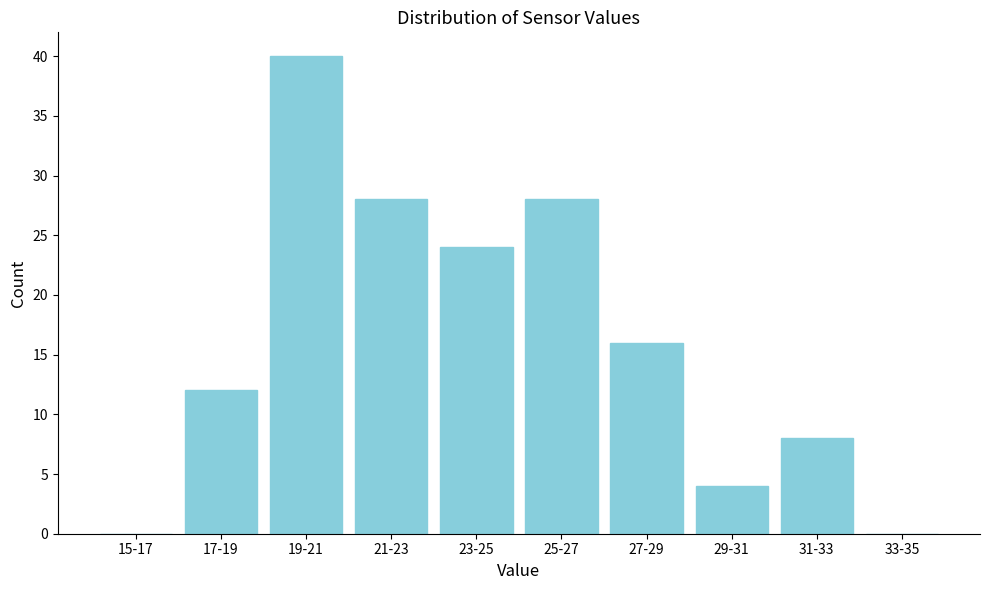

Reading left to right, what are all the values shown in this chart?

15-17=0	17-19=12	19-21=40	21-23=28	23-25=24	25-27=28	27-29=16	29-31=4	31-33=8	33-35=0